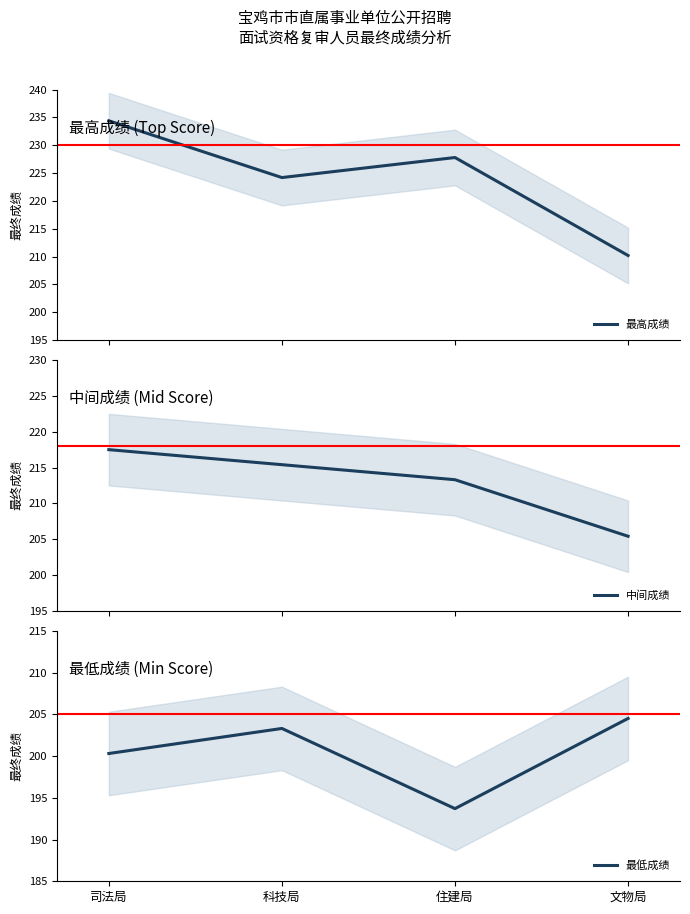

Which category has the highest value in the 最高成绩 series?

司法局